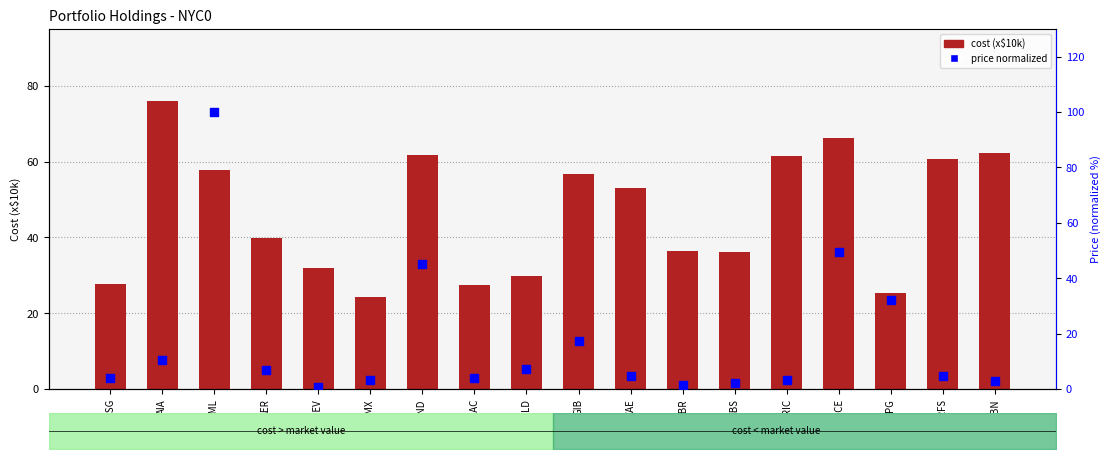

At which category is the sum across all series the highest?

ASML